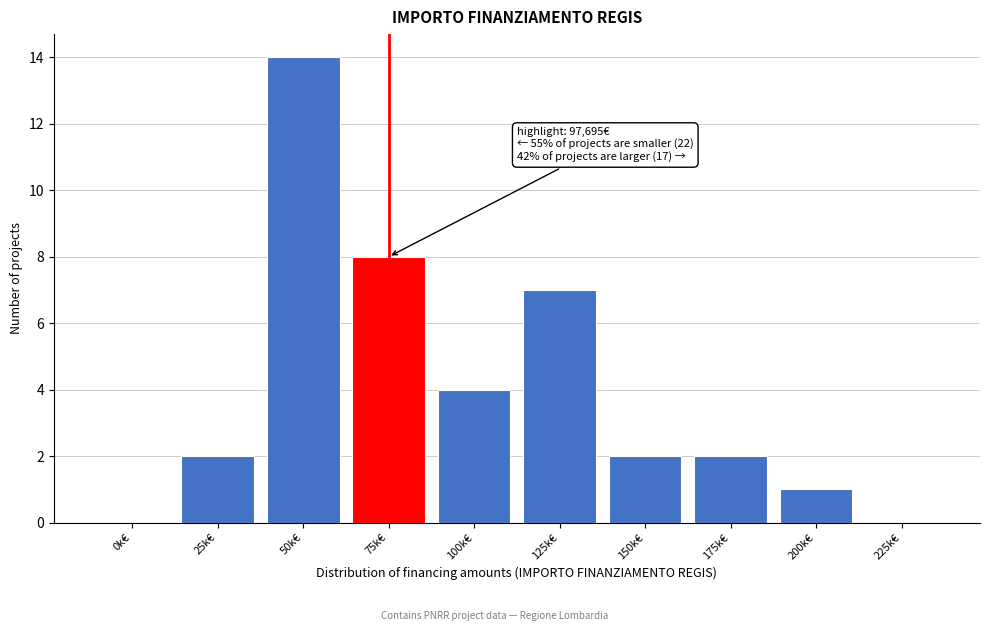

Reading left to right, list all the values displayed in this chart.

0k€=0	25k€=2	50k€=14	75k€=8	100k€=4	125k€=7	150k€=2	175k€=2	200k€=1	225k€=0